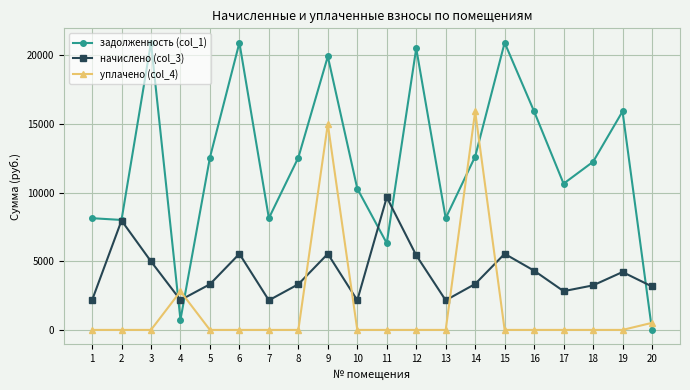

Which series has the widest spread of values?

задолженность (col_1)